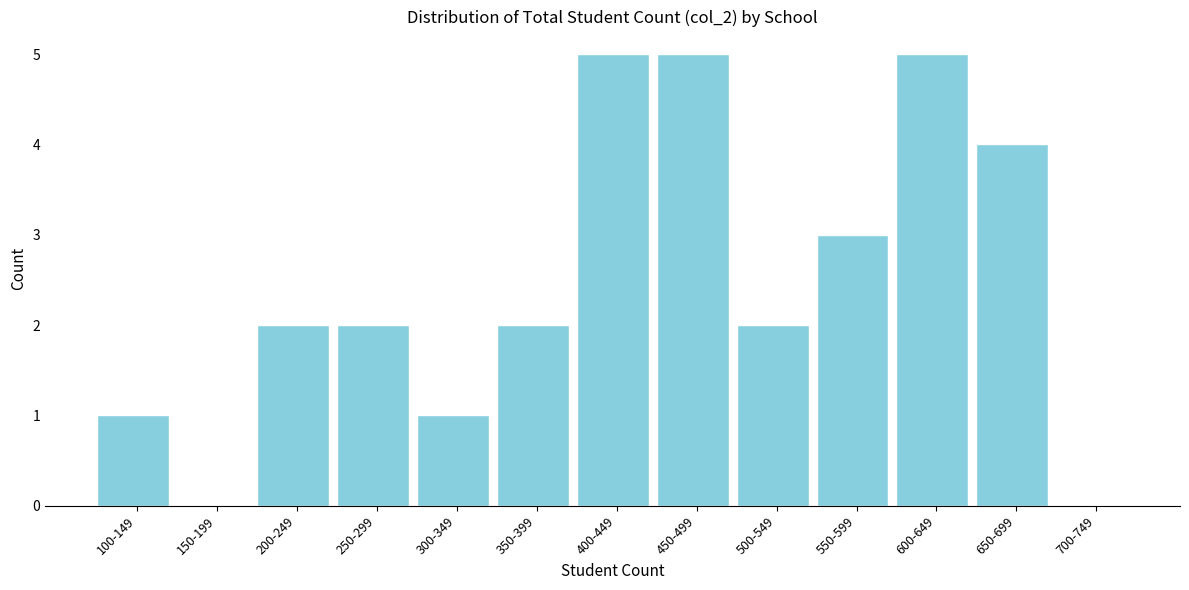

Reading left to right, list all the values displayed in this chart.

100-149=1	150-199=0	200-249=2	250-299=2	300-349=1	350-399=2	400-449=5	450-499=5	500-549=2	550-599=3	600-649=5	650-699=4	700-749=0